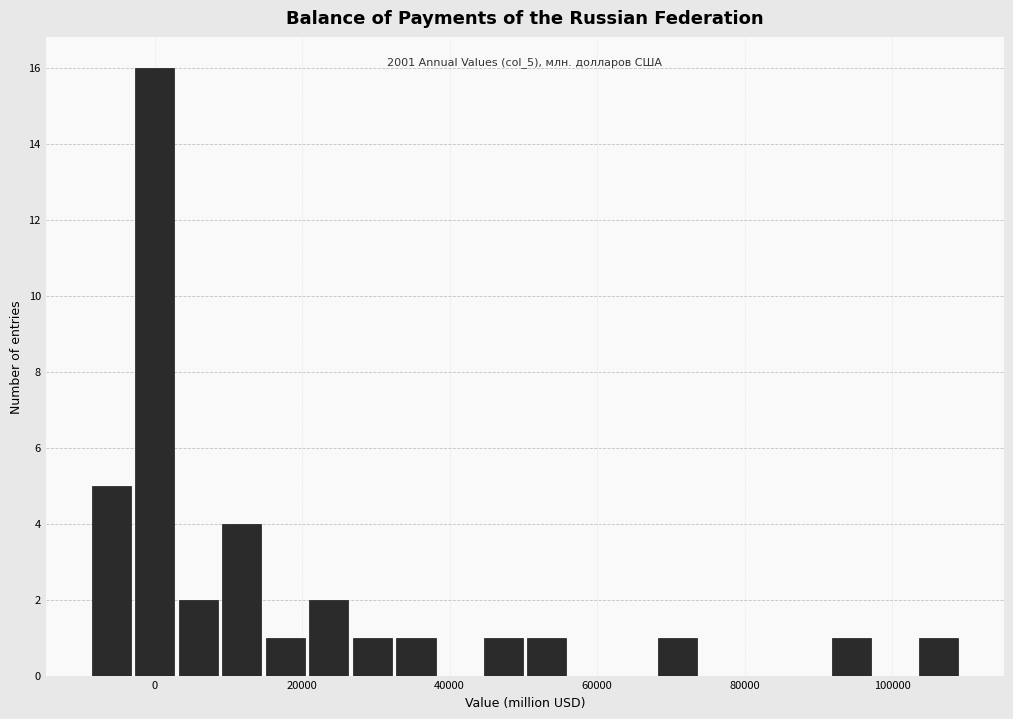

Around what value on the x-axis is the tallest bar? Give the approximate position of its centre, as read against the axis.

0